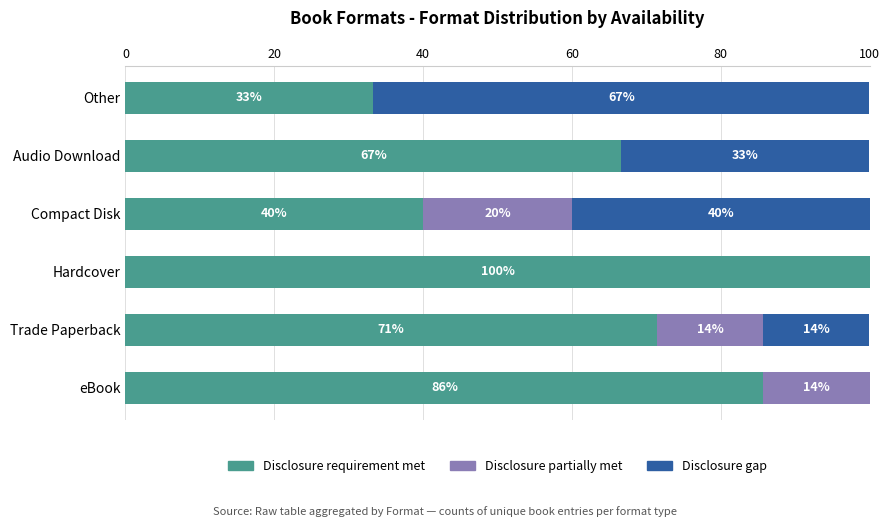

What is the total value across all series at Audio Download?

100.0